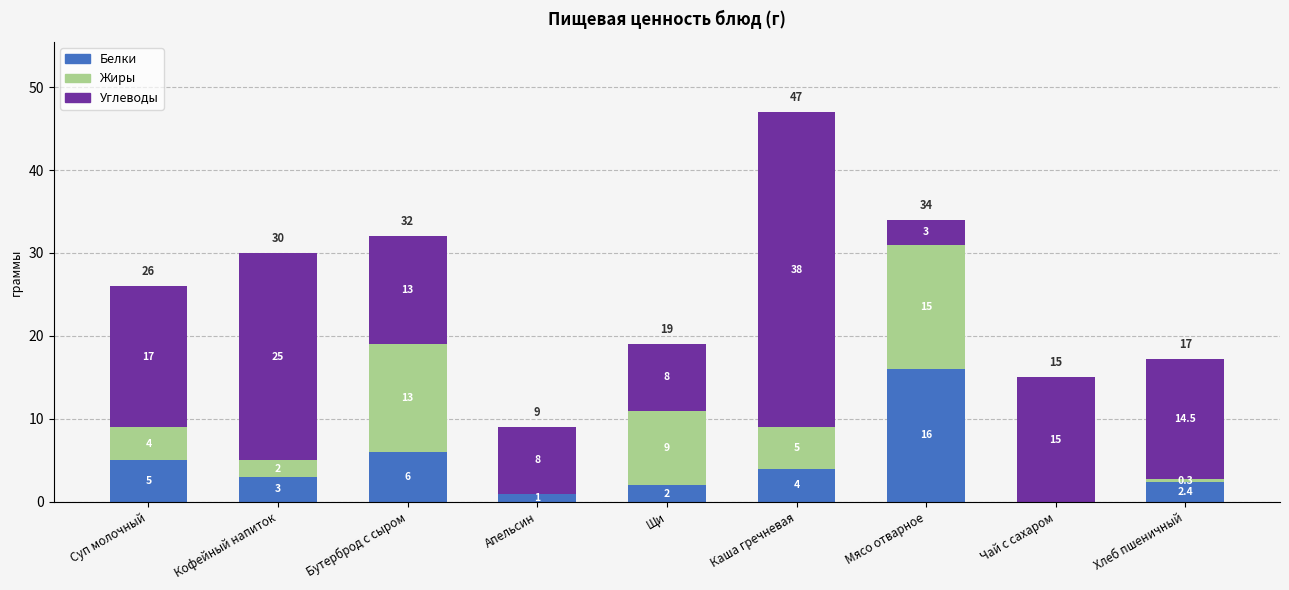

What is the average value of the Белки series?

4.4